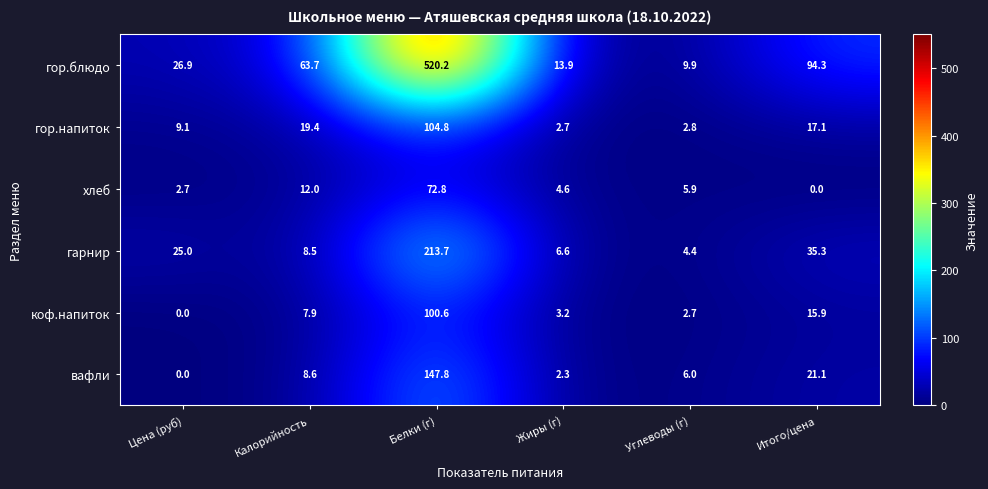

Which series has the widest spread of values?

гор.блюдо